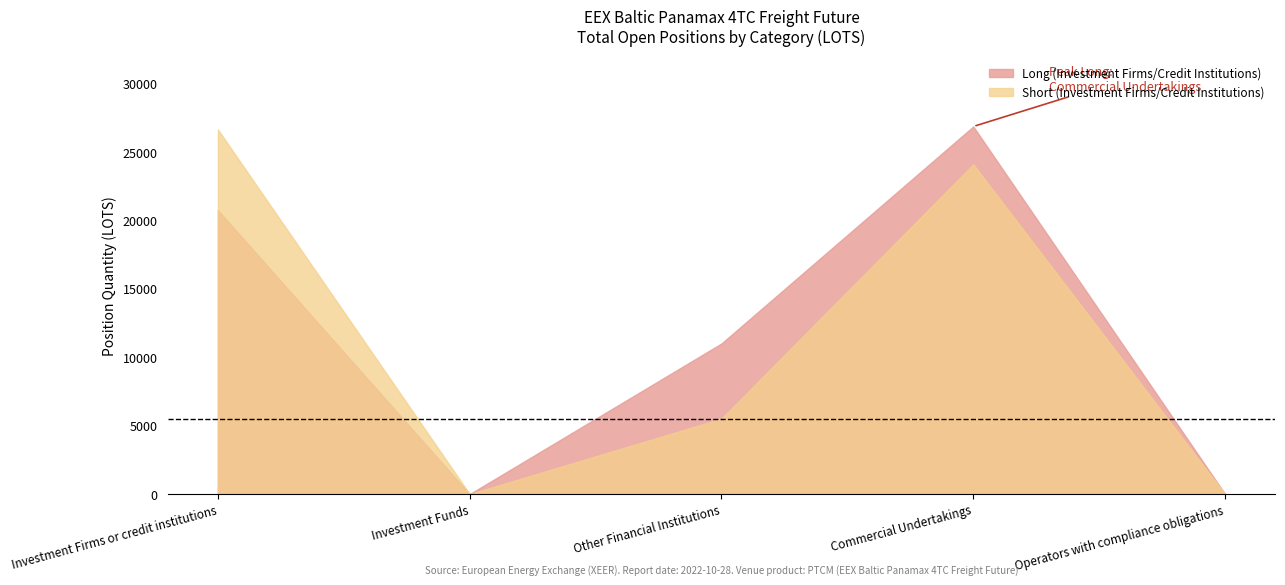

The Long (Investment Firms/Credit Institutions) series shows 18164.7 at Other Financial Institutions. True or false?

False